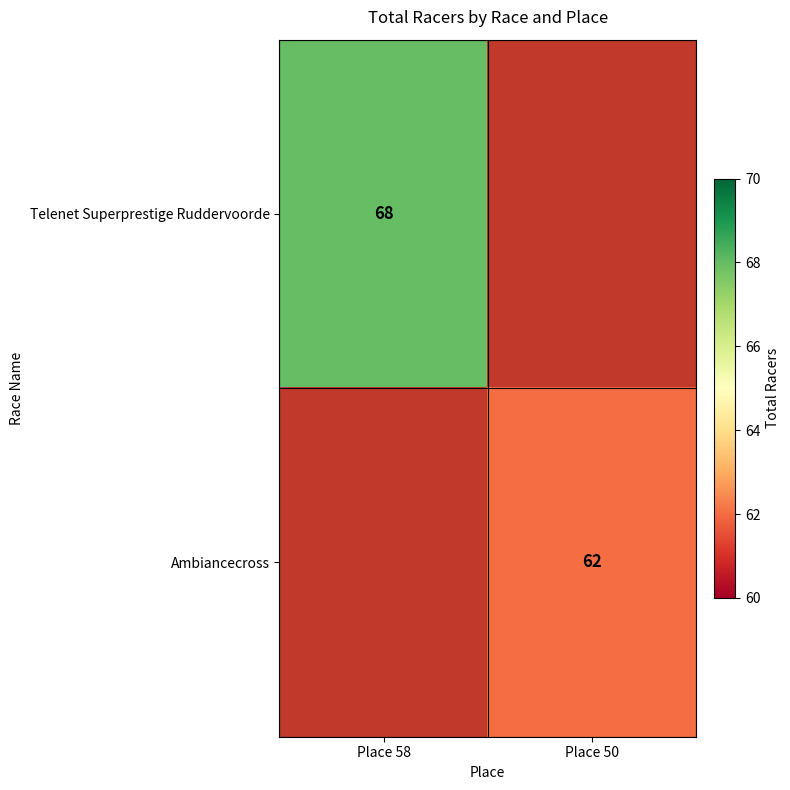

Is it true that Ambiancecross equals 99.2 at Place 50?

False